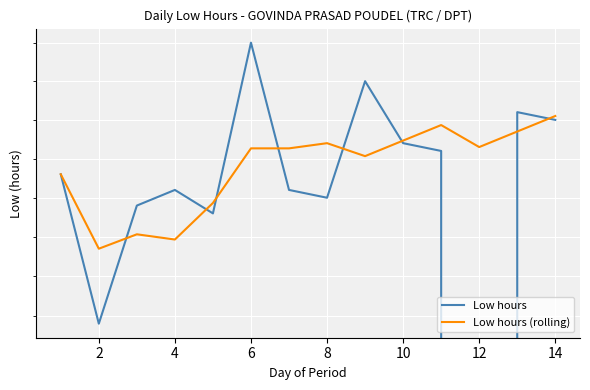

At 4, list the series in order from smallest to largest.

Low hours (rolling), Low hours